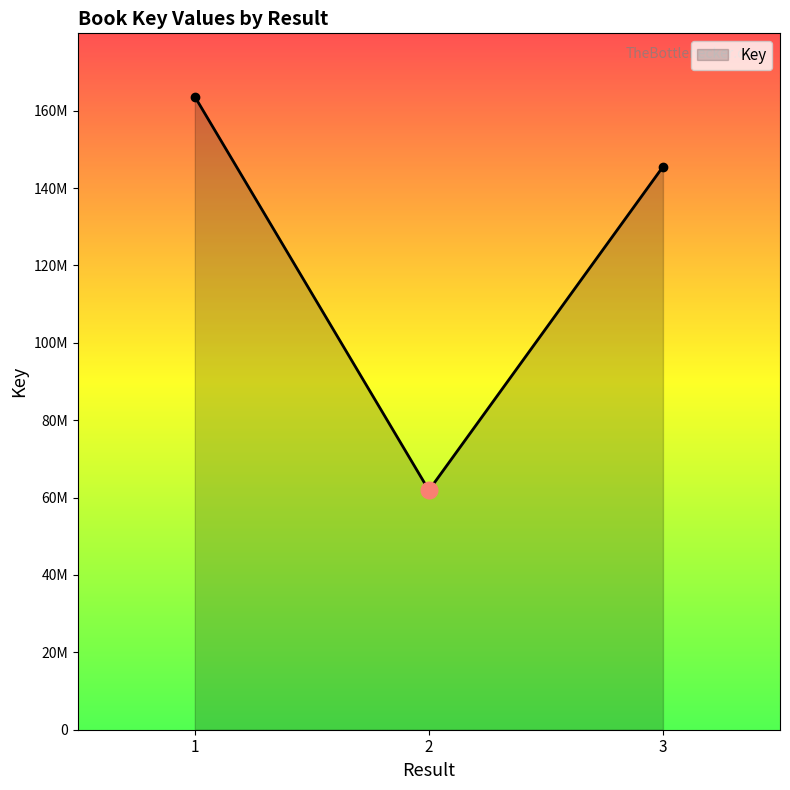

At which category does the chart reach its peak across all series?

1